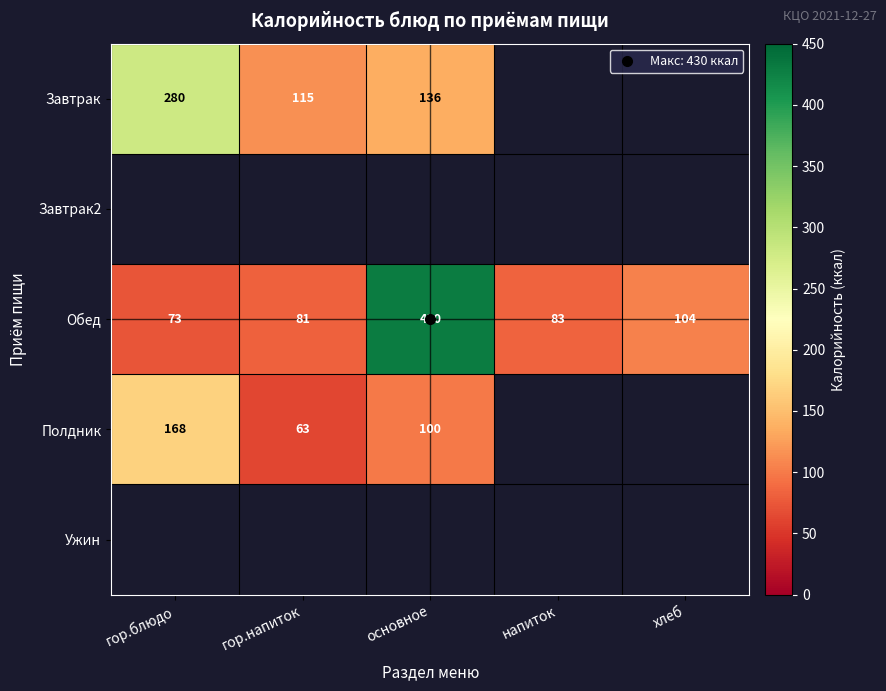

Where is Завтрак nearest to the value 197?

основное